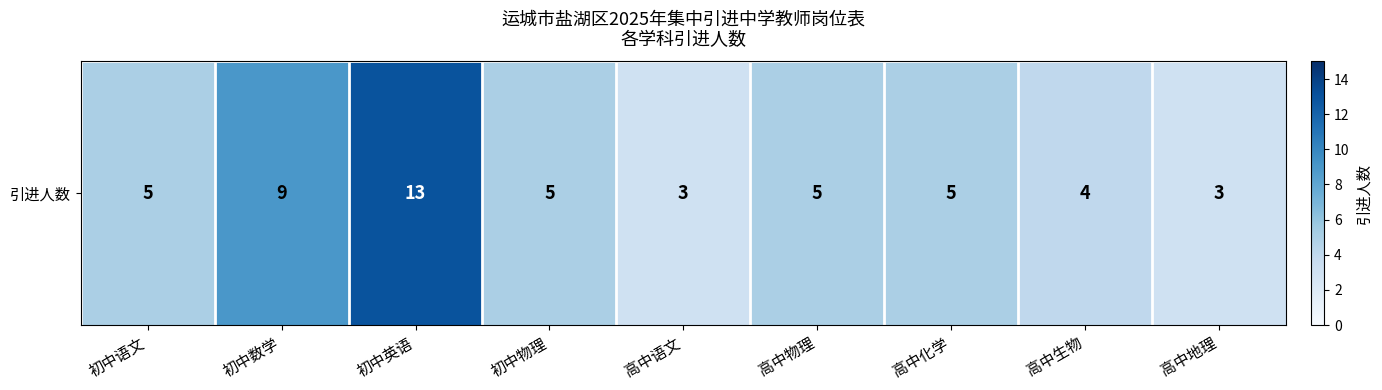

Reading right to left, extract all data points from this chart.

高中地理=3	高中生物=4	高中化学=5	高中物理=5	高中语文=3	初中物理=5	初中英语=13	初中数学=9	初中语文=5